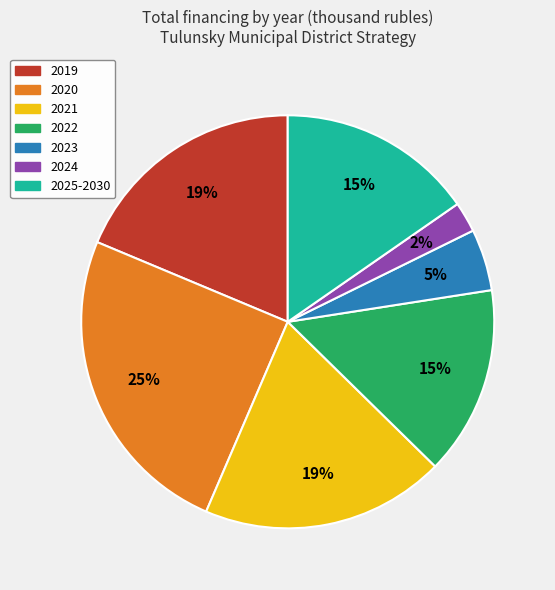

Combined, do 2025-2030 and 2024 account for over 50%?

No